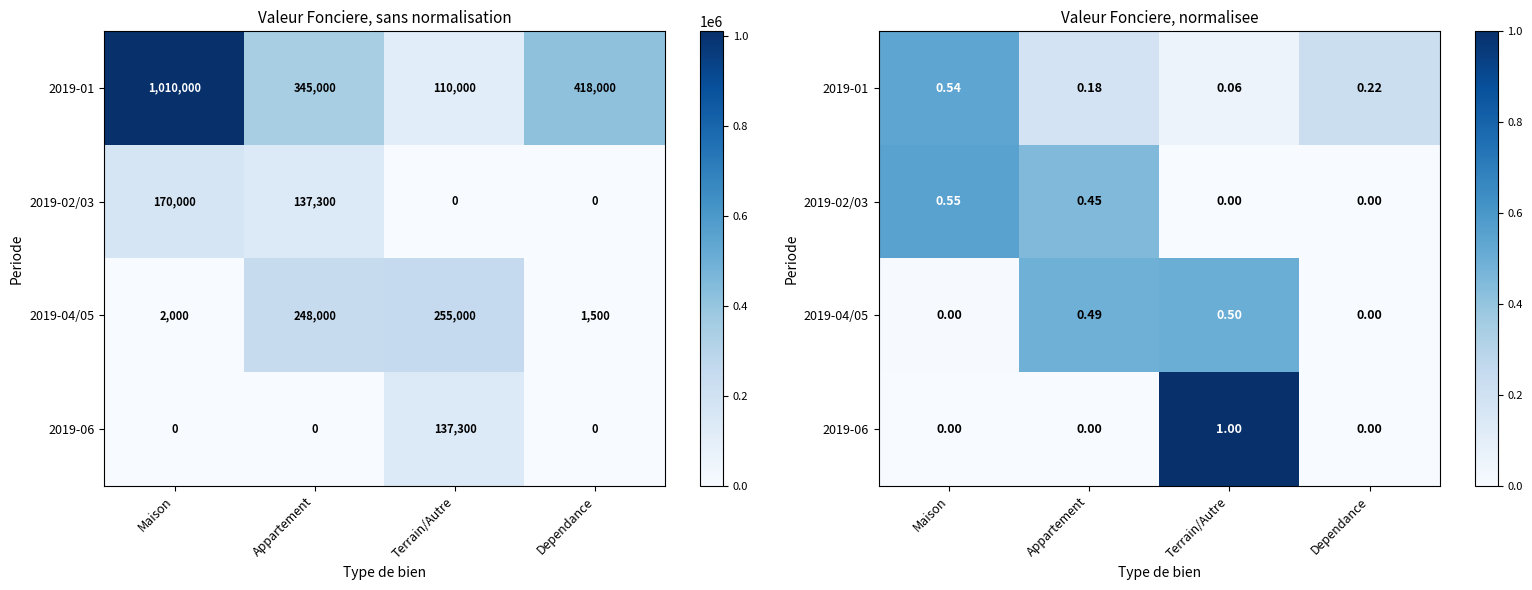

The 2019-02/03 series shows 0.0 at Terrain/Autre. True or false?

True